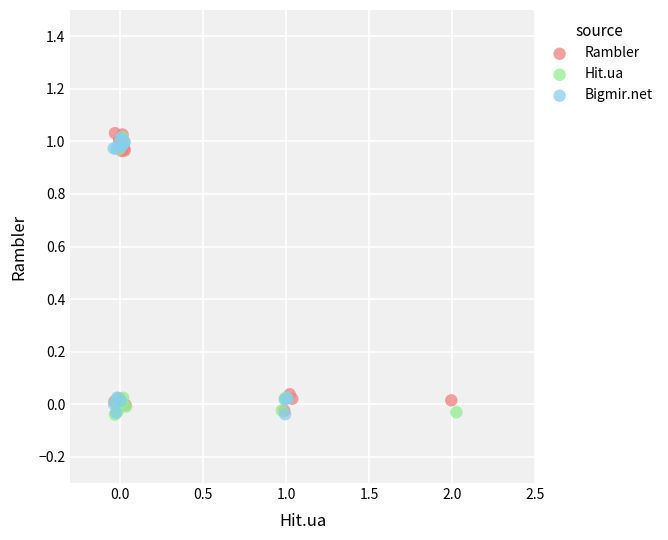

What are all the series names shown in the legend?

Rambler, Hit.ua, Bigmir.net